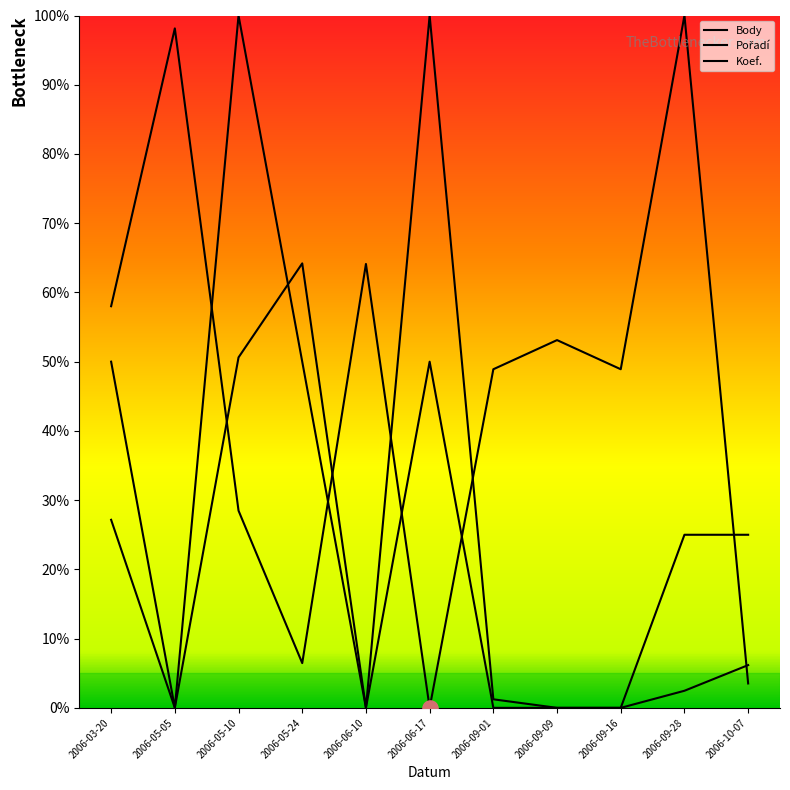

At which category is the sum across all series the highest?

2006-05-10